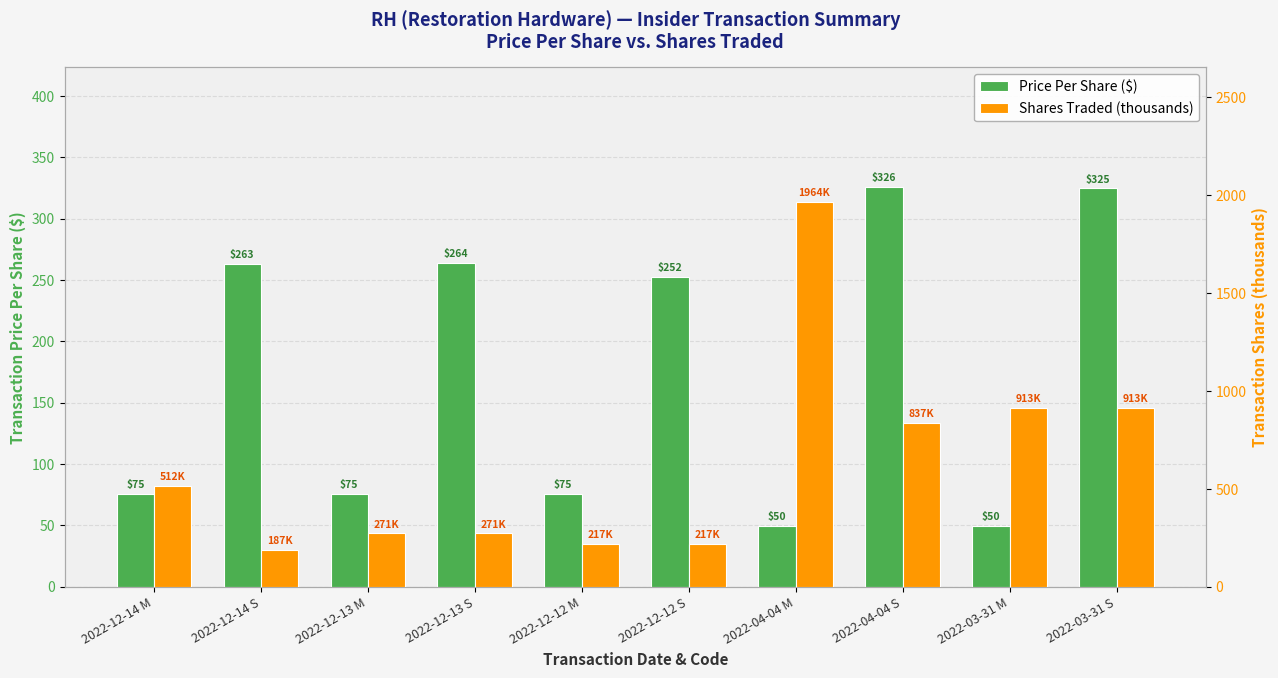

What is the total value across all series at 2022-03-31 S?

1237.4